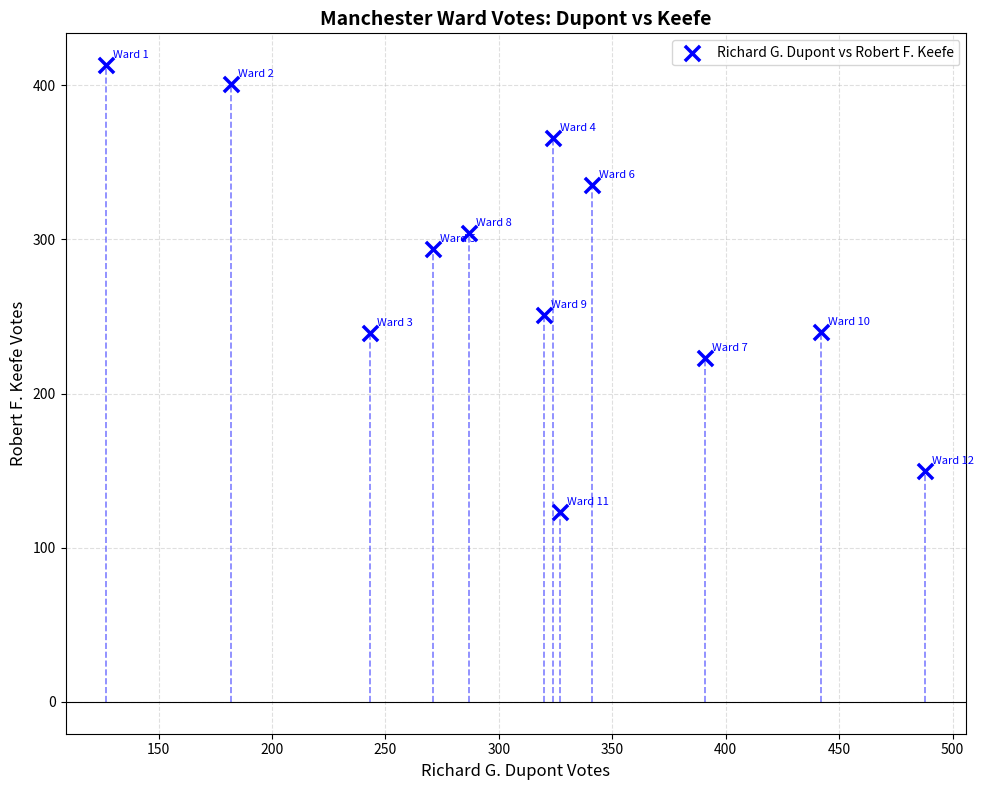

What Y value in the scatter plot is closest to 268?

251